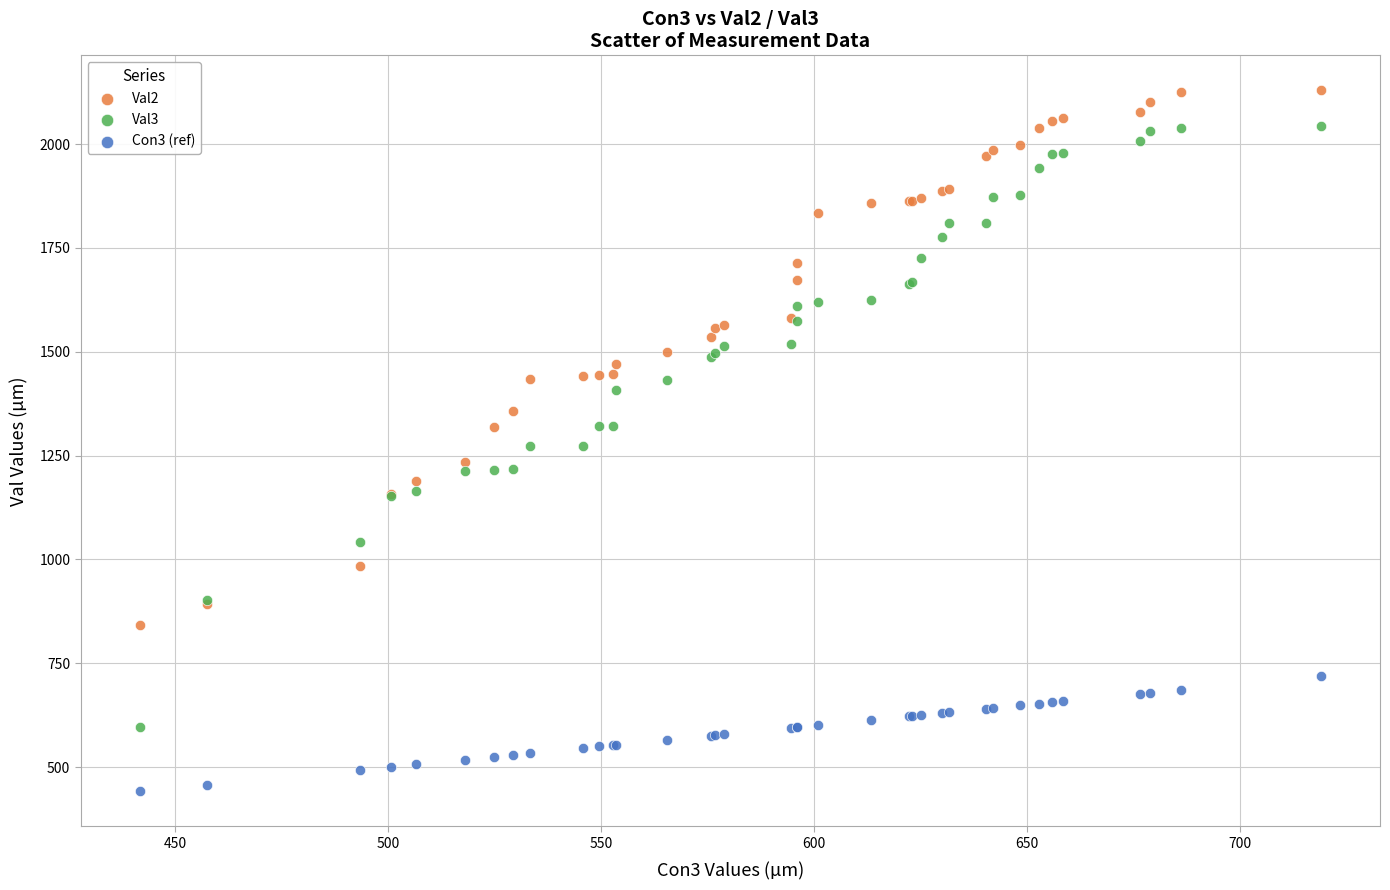

What is the X range (max minus min) for the scatter plot?

277.4